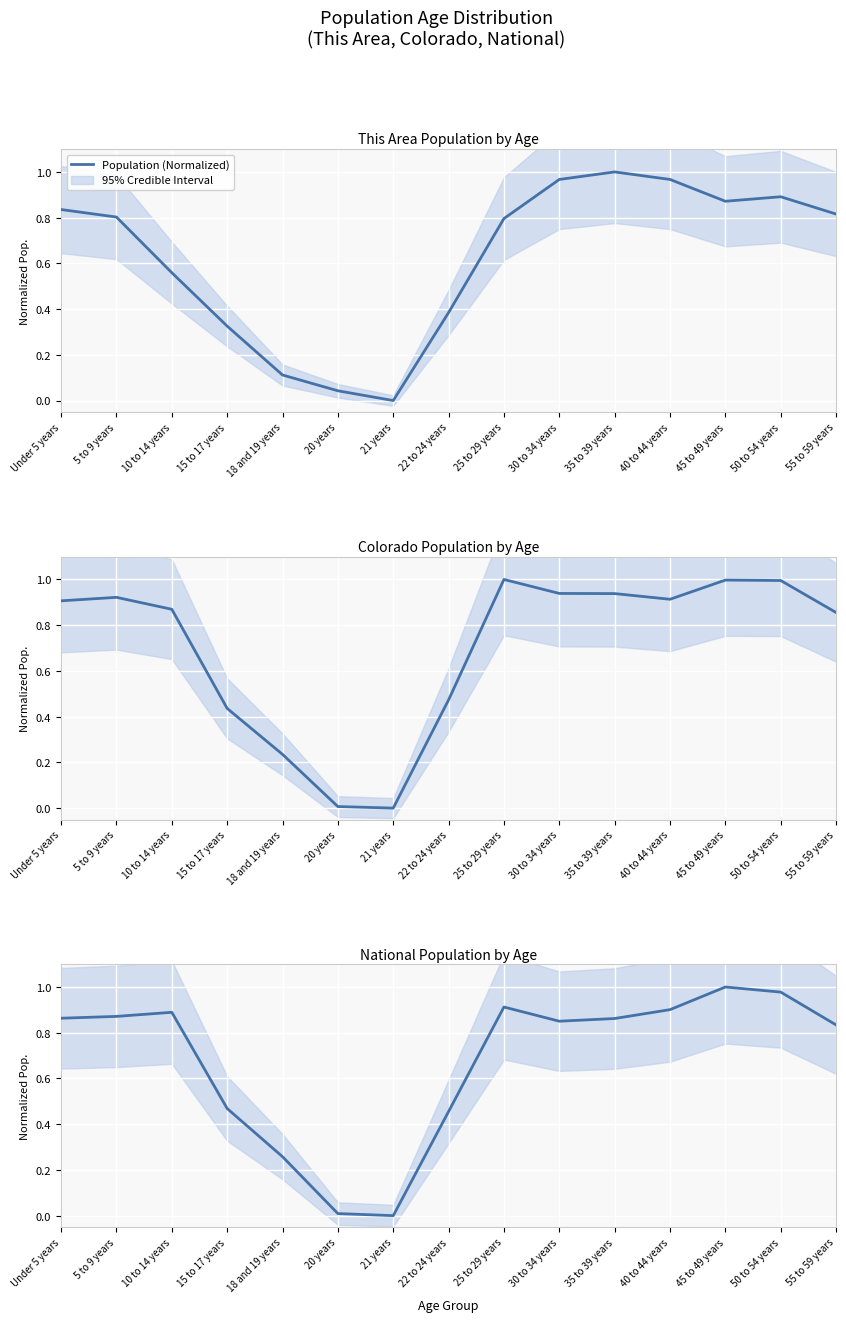

Where is the first local maximum?

10 to 14 years